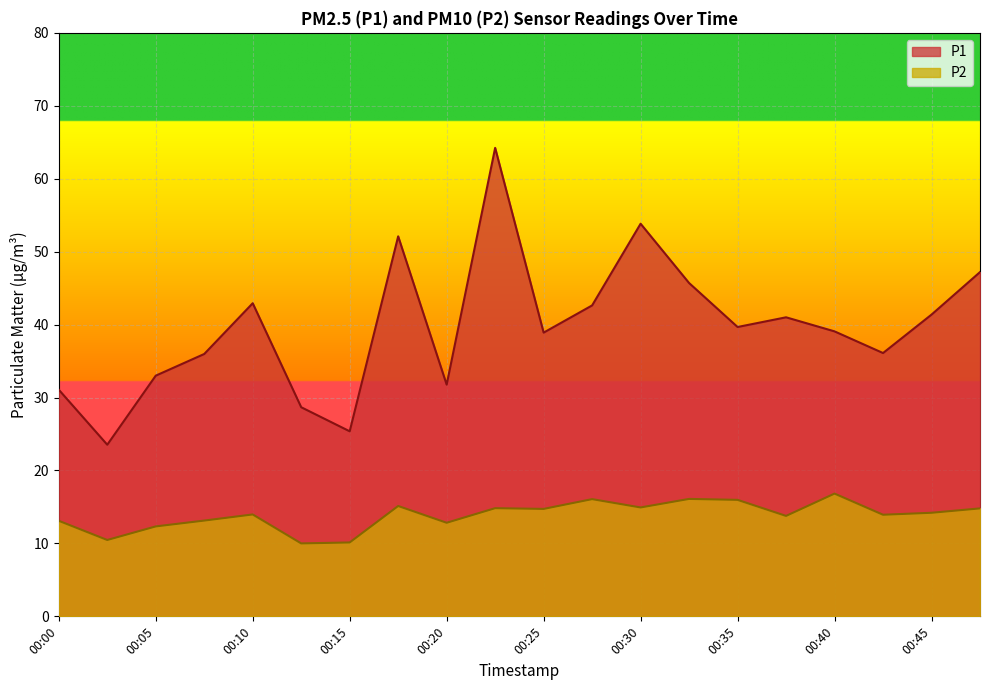

What is the difference between the highest and lowest values at 00:07?

22.8